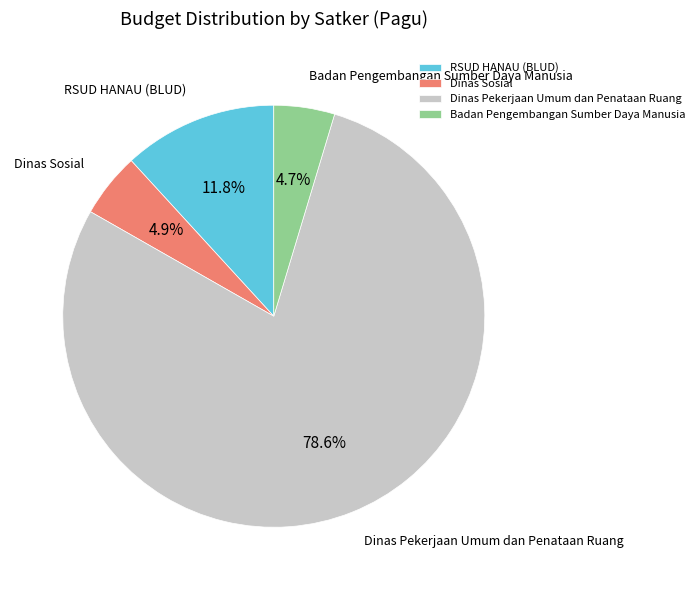

What is the ratio of the value at RSUD HANAU (BLUD) to the value at Dinas Sosial?

2.4